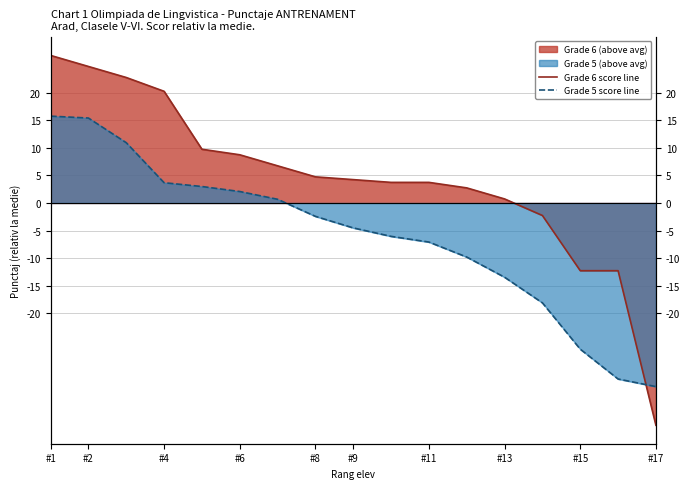

Count the number of categories in the chart.

17